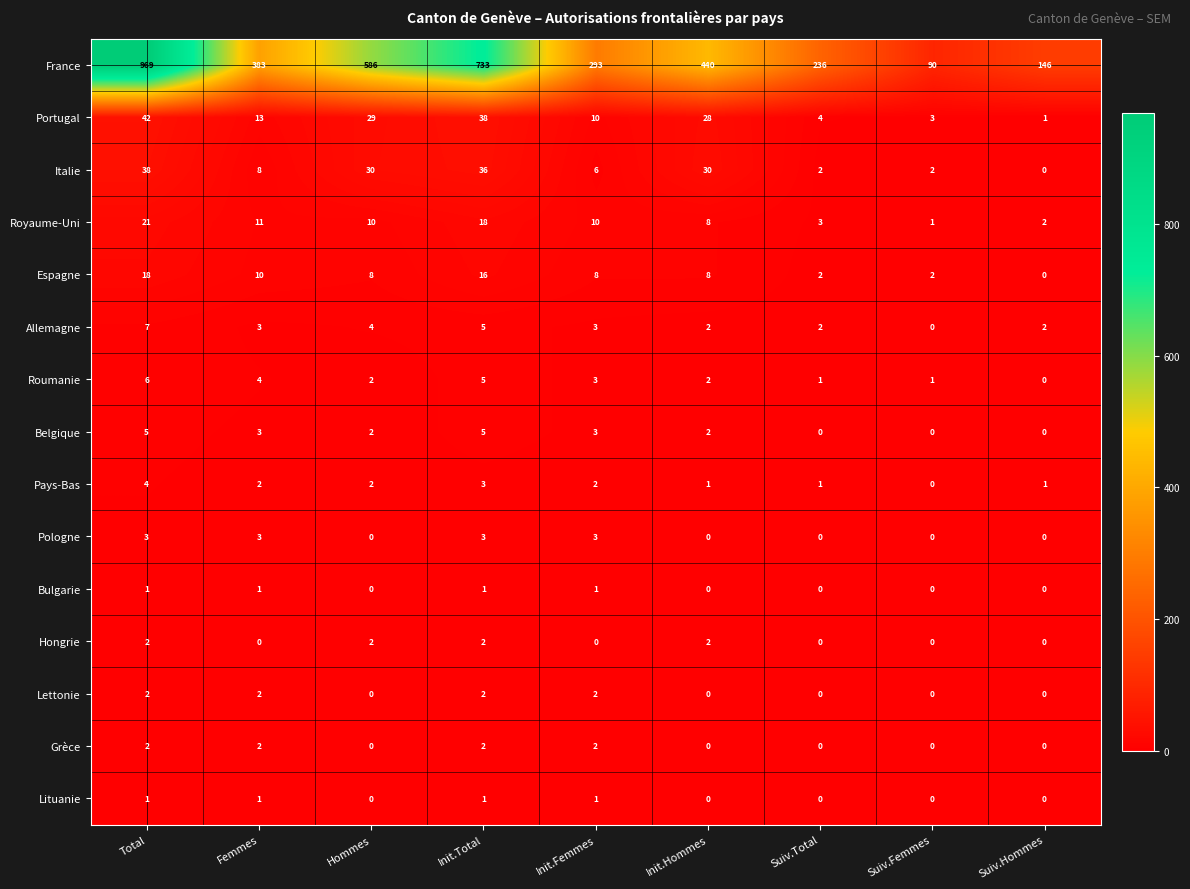

At which category is the sum across all series the highest?

Total